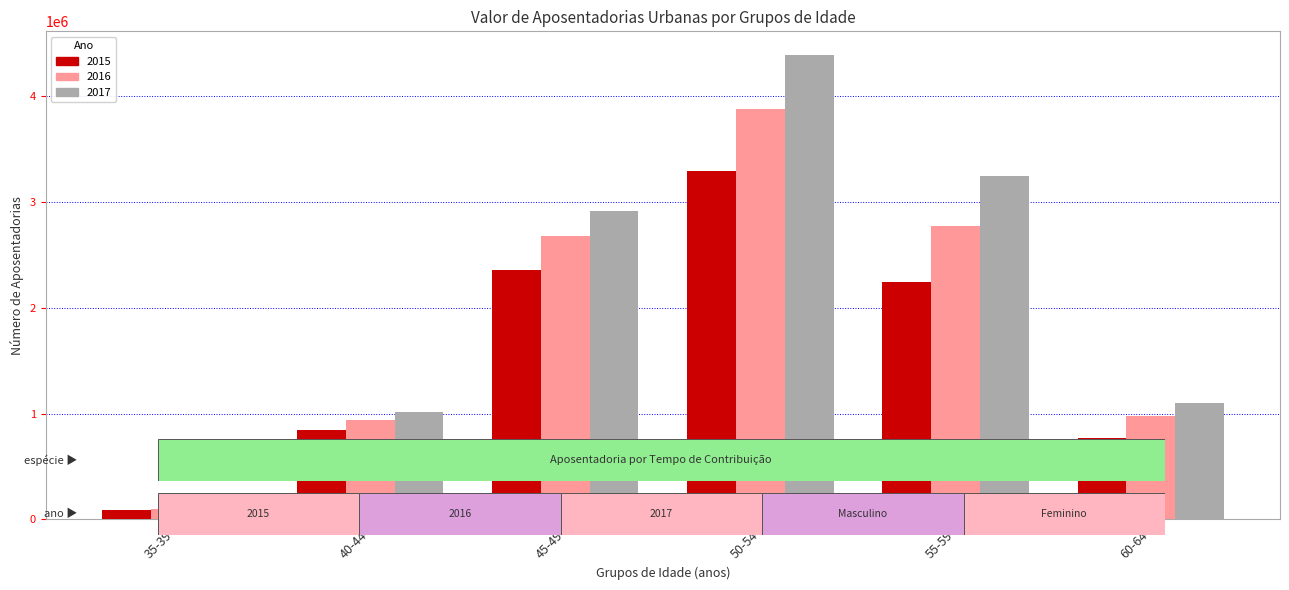

How many bars are there in total?

18